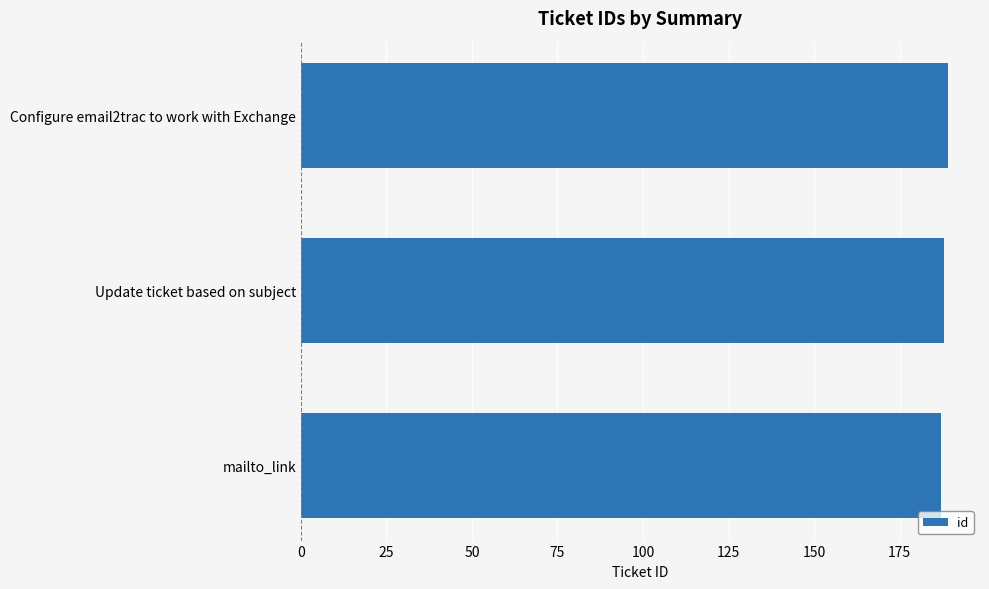

Reading bottom to top, extract all data points from this chart.

187	188	189